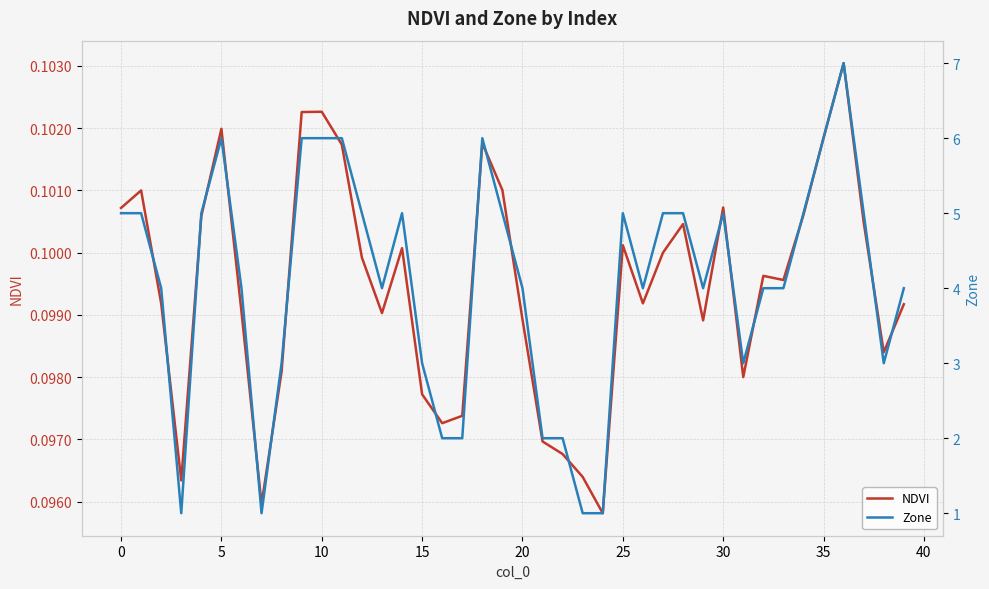

What is the minimum value shown in the chart?

0.1